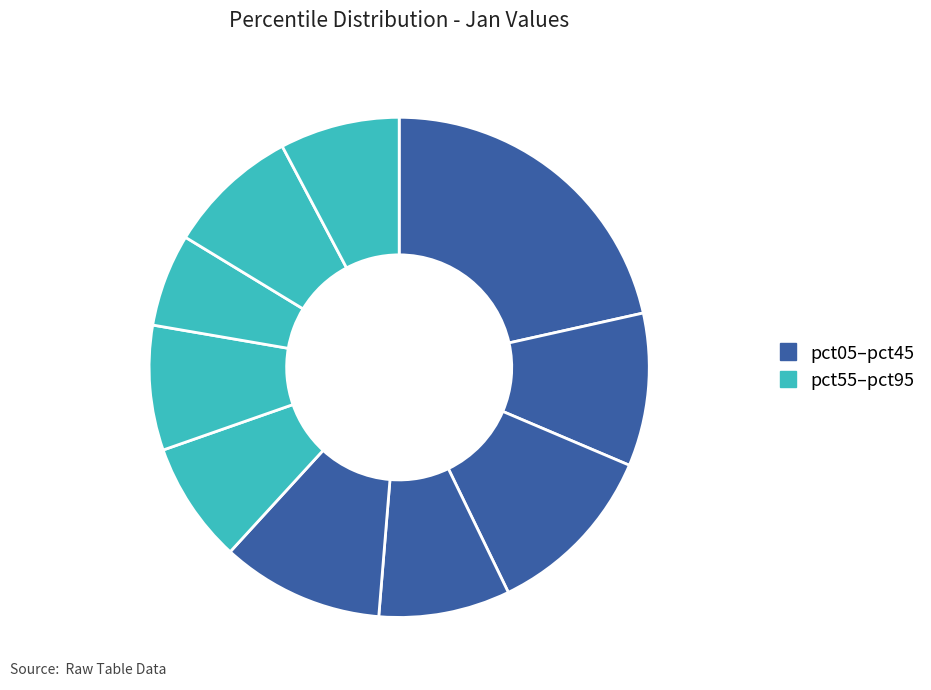

What is the smallest slice in the pie chart?

pct75